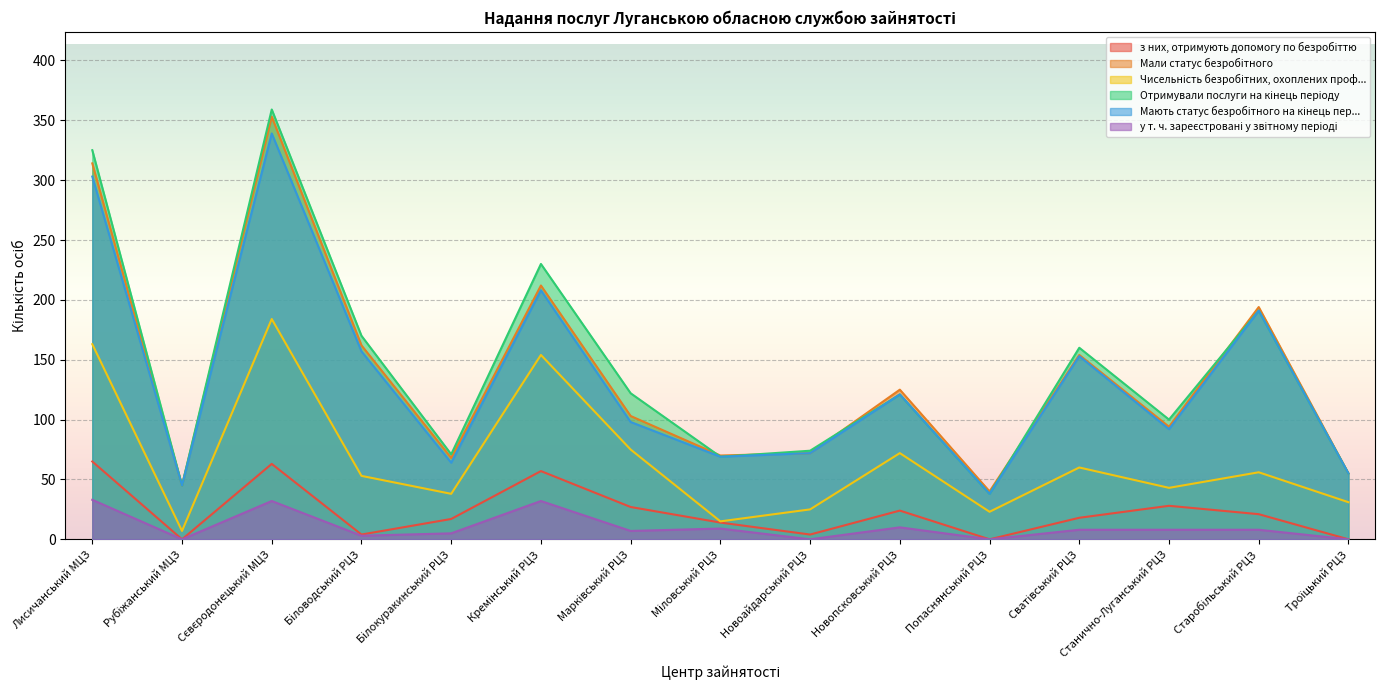

What position from the right is Кремінський РЦЗ?

10